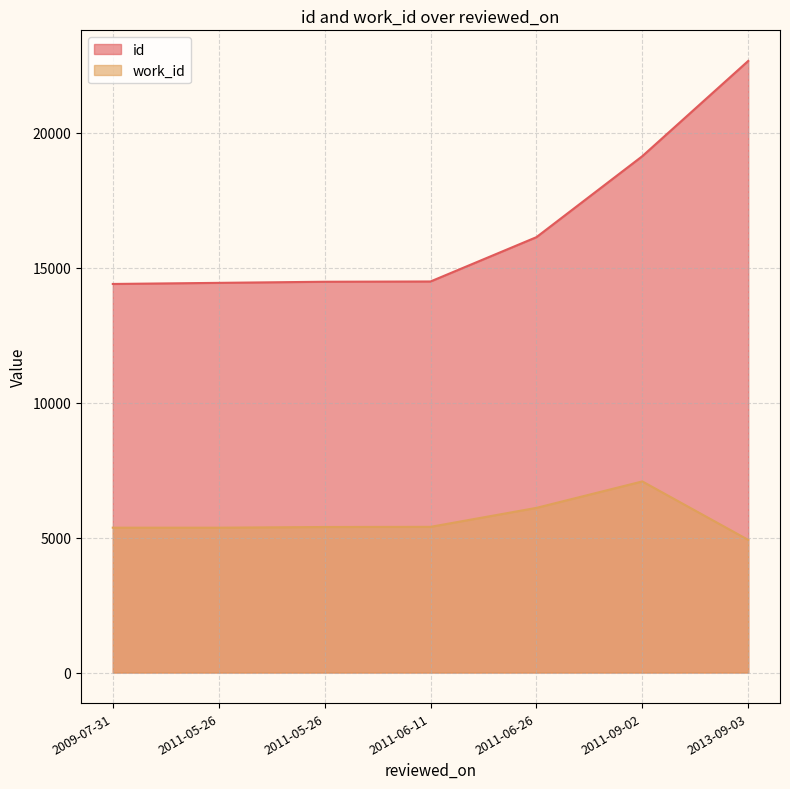

True or false: work_id and id cross at least once.

False